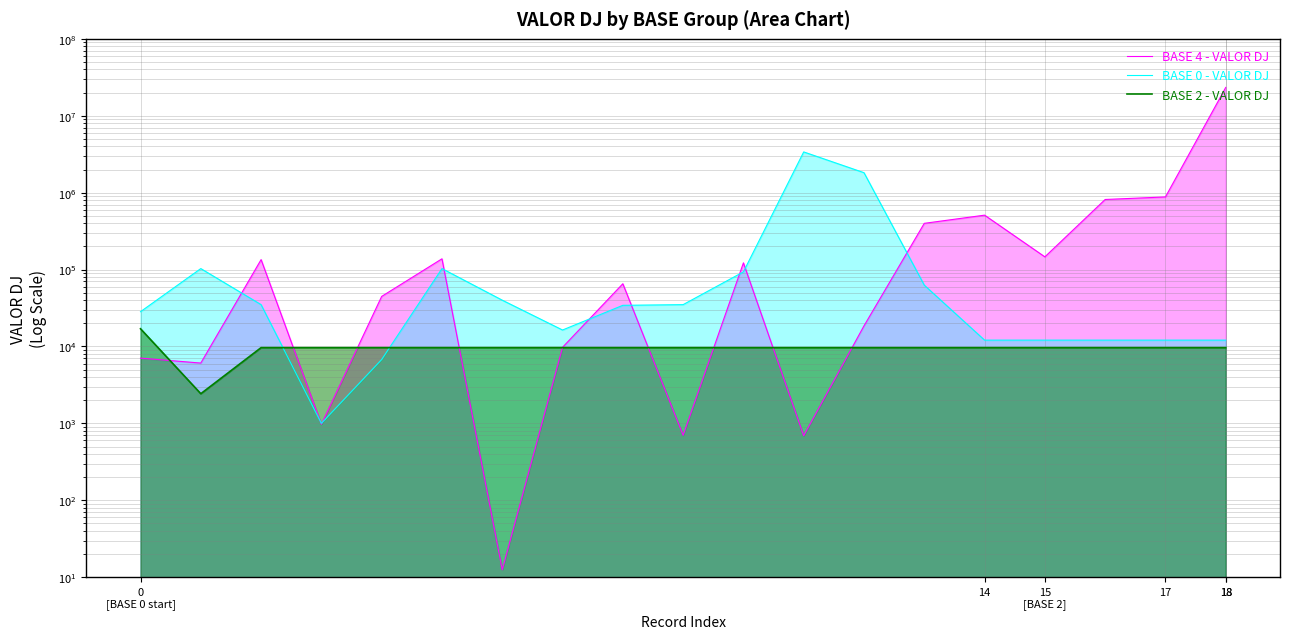

List the series in order of their overall mean, lowest first.

BASE 2 - VALOR DJ, BASE 0 - VALOR DJ, BASE 4 - VALOR DJ